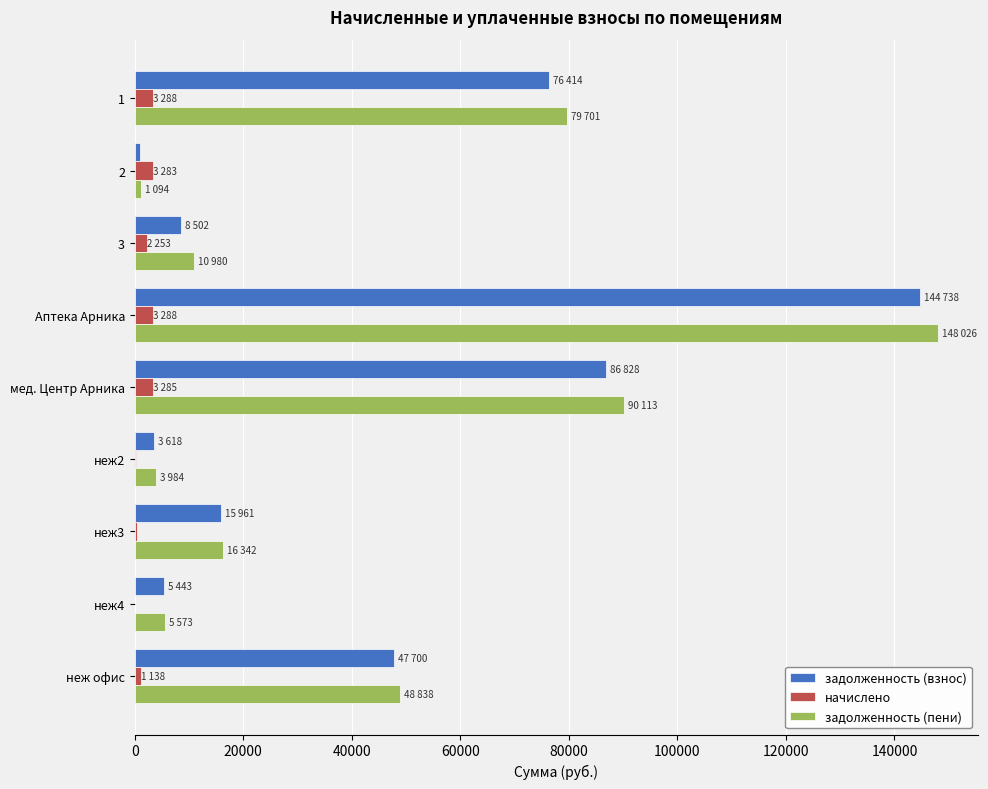

What is the sum of all задолженность (пени) values?

404653.2